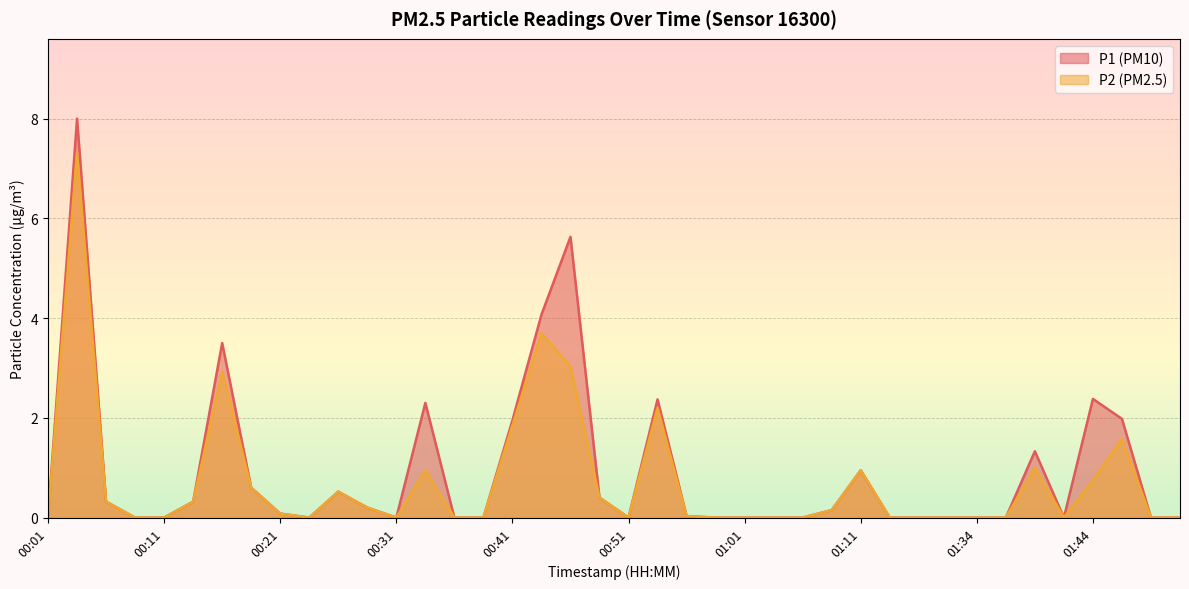

Reading right to left, what are all the values shown in this chart?

P1: 0.0	0.0	2.0	2.4	0.0	1.3	0.0	0.0	0.0	0.0	0.0	0.9	0.1	0.0	0.0	0.0	0.0	0.0	2.4	0.0	0.4	5.6	4.1	1.9	0.0	0.0	2.3	0.0	0.2	0.5	0.0	0.1	0.6	3.5	0.3	0.0	0.0	0.3	8.0	0.0
P2: 0.0	0.0	1.6	0.8	0.0	1.0	0.0	0.0	0.0	0.0	0.0	0.9	0.1	0.0	0.0	0.0	0.0	0.0	2.2	0.0	0.4	3.0	3.7	1.9	0.0	0.0	0.9	0.0	0.2	0.5	0.0	0.1	0.6	2.9	0.3	0.0	0.0	0.3	7.3	0.0